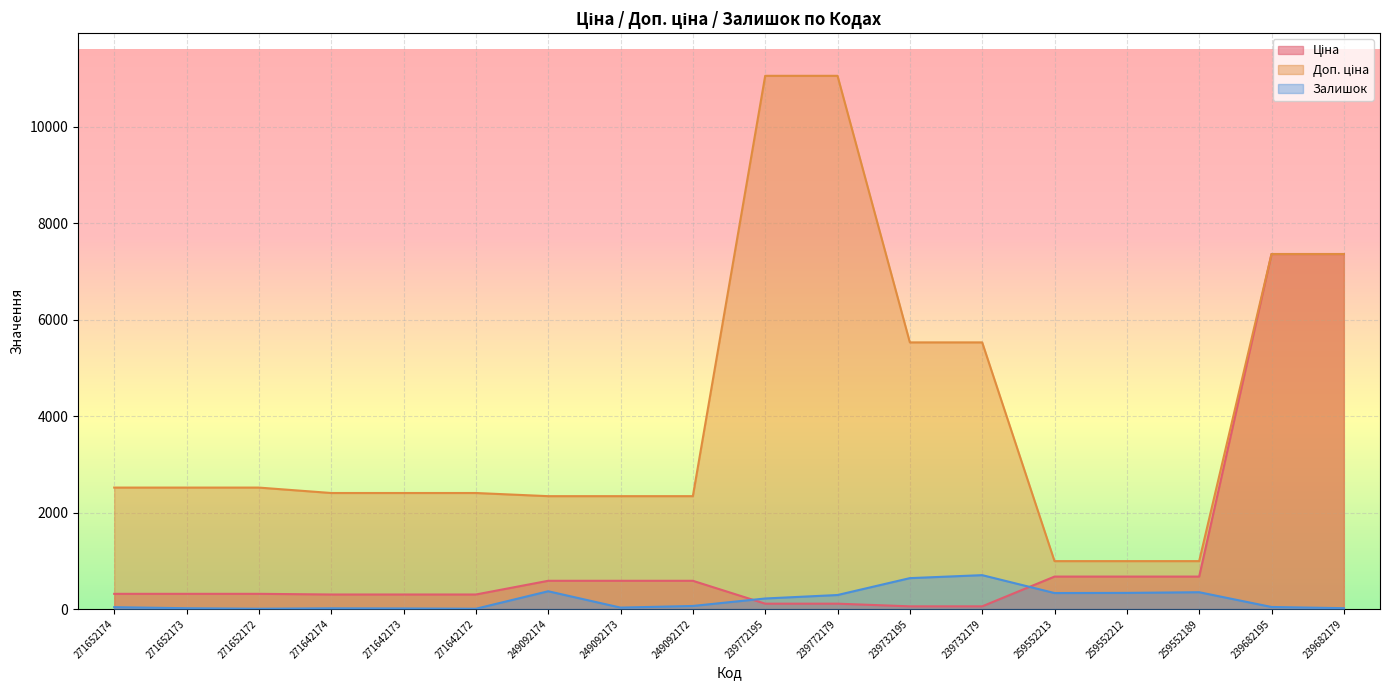

Count the number of categories in the chart.

18